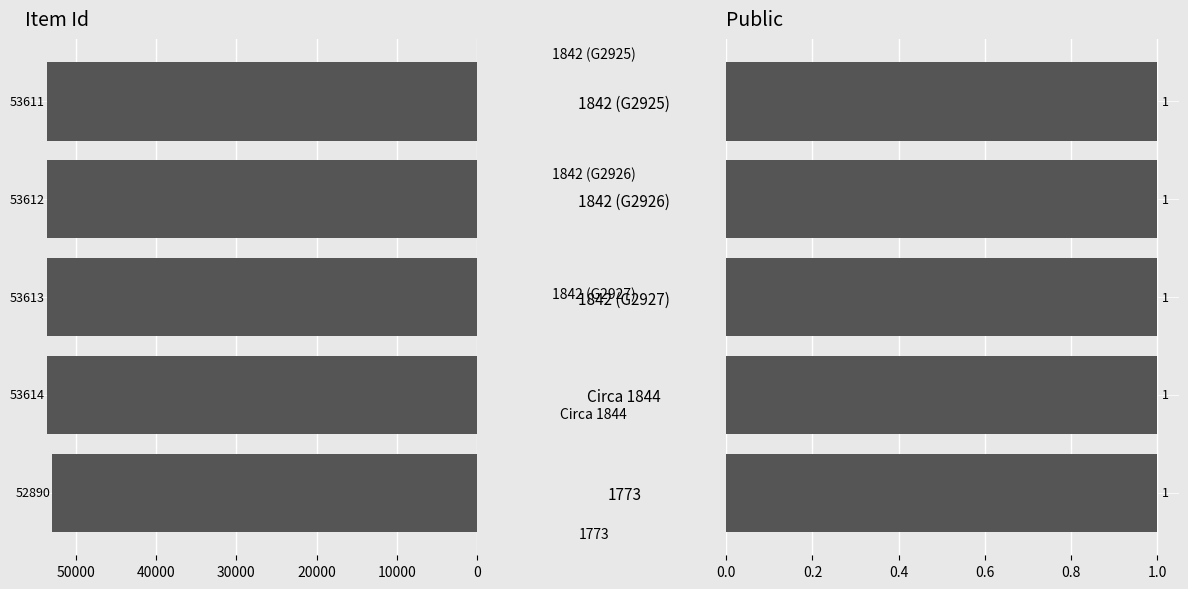

Between 30000 and 0, which is larger?

30000